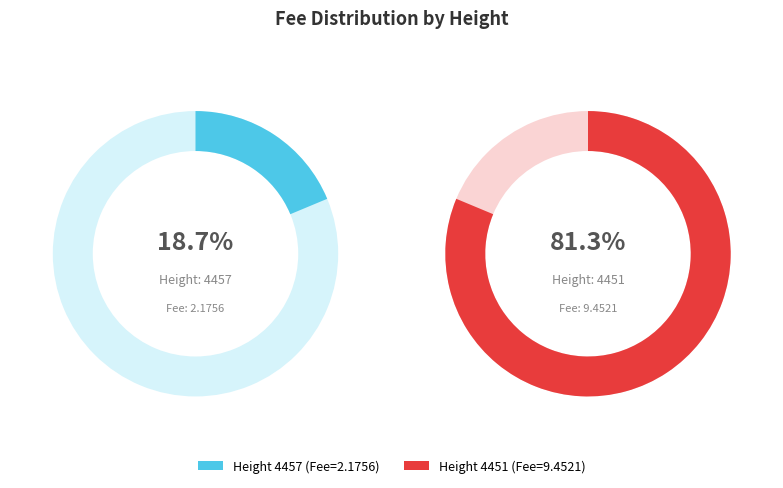

To the nearest percent, what is the average slice percentage?

50%